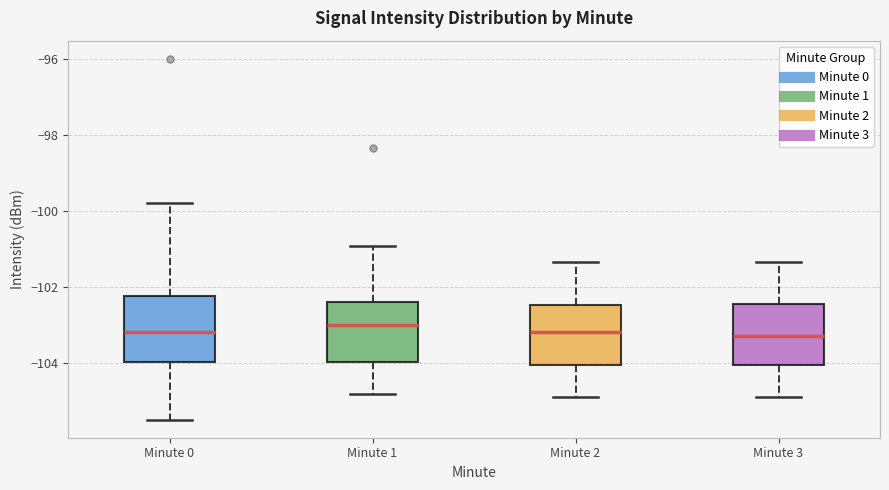

Reading left to right, transcribe this box plot: for each box, give where its median line is, the range the box spans, and where its two whiskers end, as read against the y-axis. The values are not printed on the chart, so give them approximately, as read against the axis.

Minute 0: median -103.2, box -104.0 to -102.2, whiskers -105.4 to -99.8
Minute 1: median -103.0, box -104.0 to -102.4, whiskers -104.8 to -101.0
Minute 2: median -103.2, box -104.0 to -102.4, whiskers -104.8 to -101.4
Minute 3: median -103.2, box -104.0 to -102.4, whiskers -104.8 to -101.4